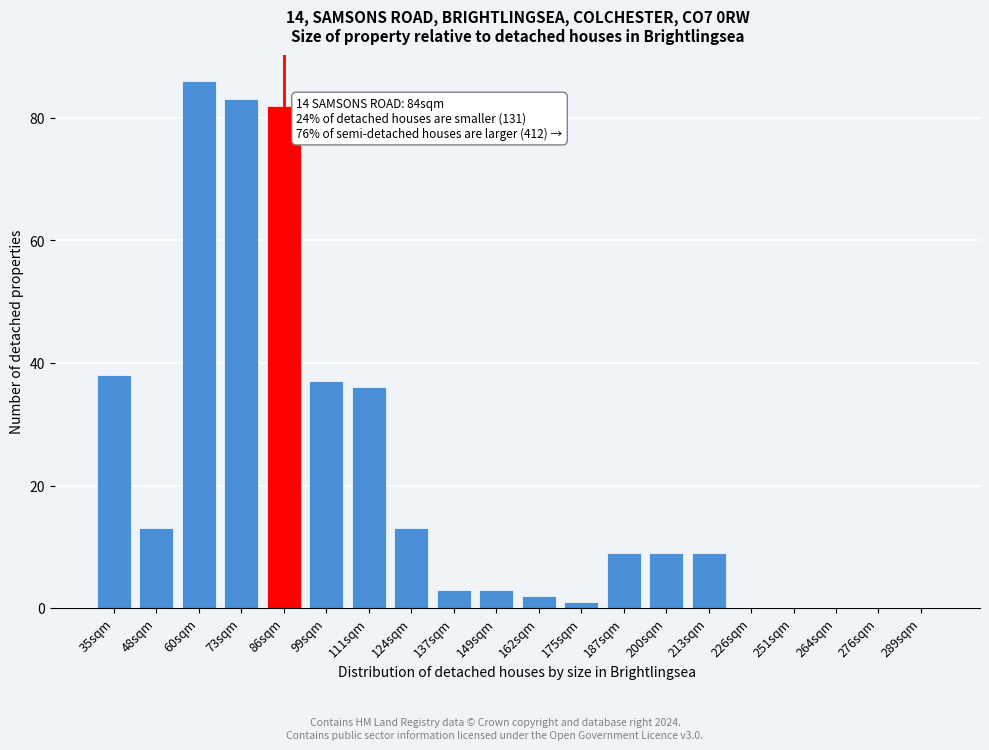

Reading right to left, transcribe all the data shown in this chart.

289sqm=0	276sqm=0	264sqm=0	251sqm=0	226sqm=0	213sqm=9	200sqm=9	187sqm=9	175sqm=1	162sqm=2	149sqm=3	137sqm=3	124sqm=13	111sqm=36	99sqm=37	86sqm=82	73sqm=83	60sqm=86	48sqm=13	35sqm=38